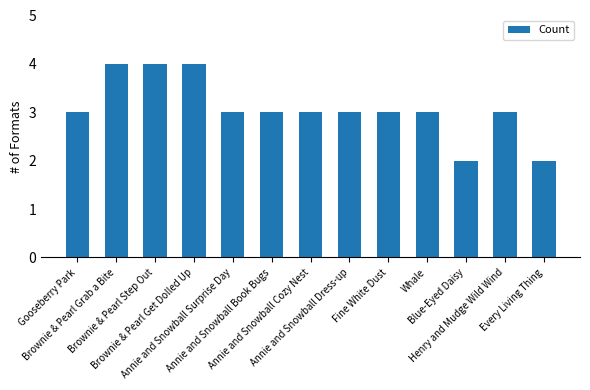

The value at Henry and Mudge Wild Wind is 4. True or false?

False